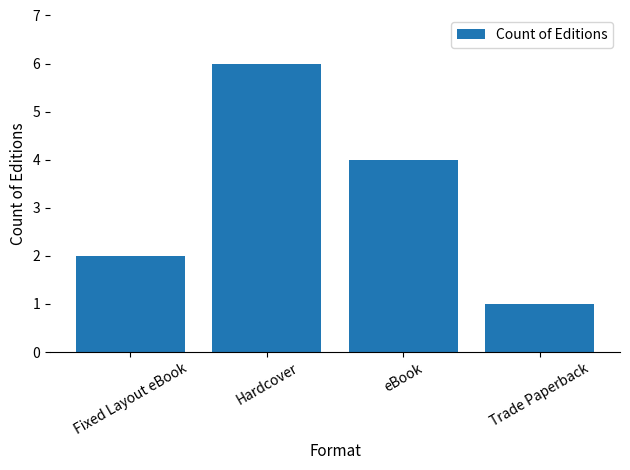

What is the value of the 3rd bar from the left?

4